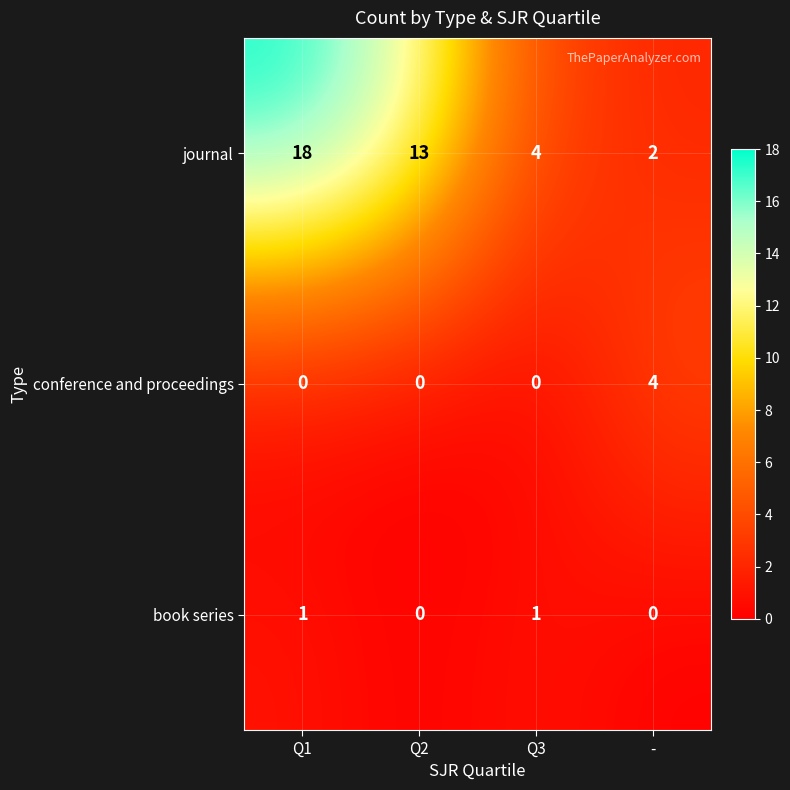

Count the book series values in the range 0 to 1.

4